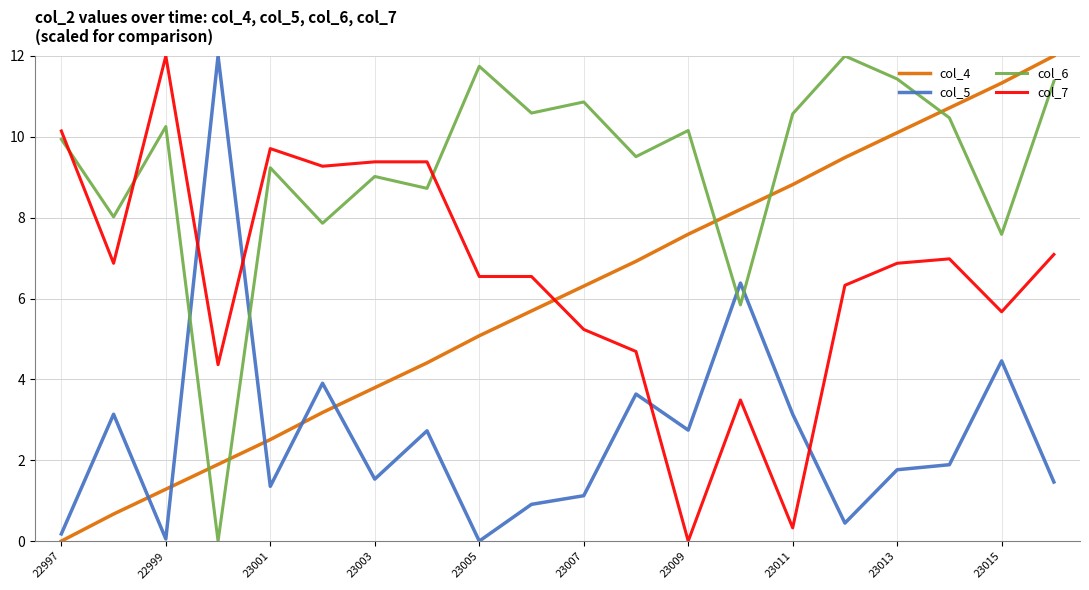

True or false: col_6 and col_5 cross at least once.

True